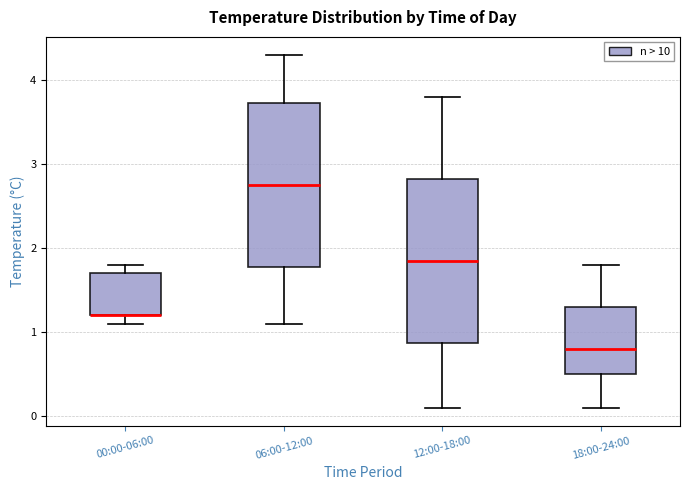

Where does the lower whisker of the box for 06:00-12:00 end on the y-axis? The values are not printed on the chart, so give them approximately, as read against the axis.

1.1